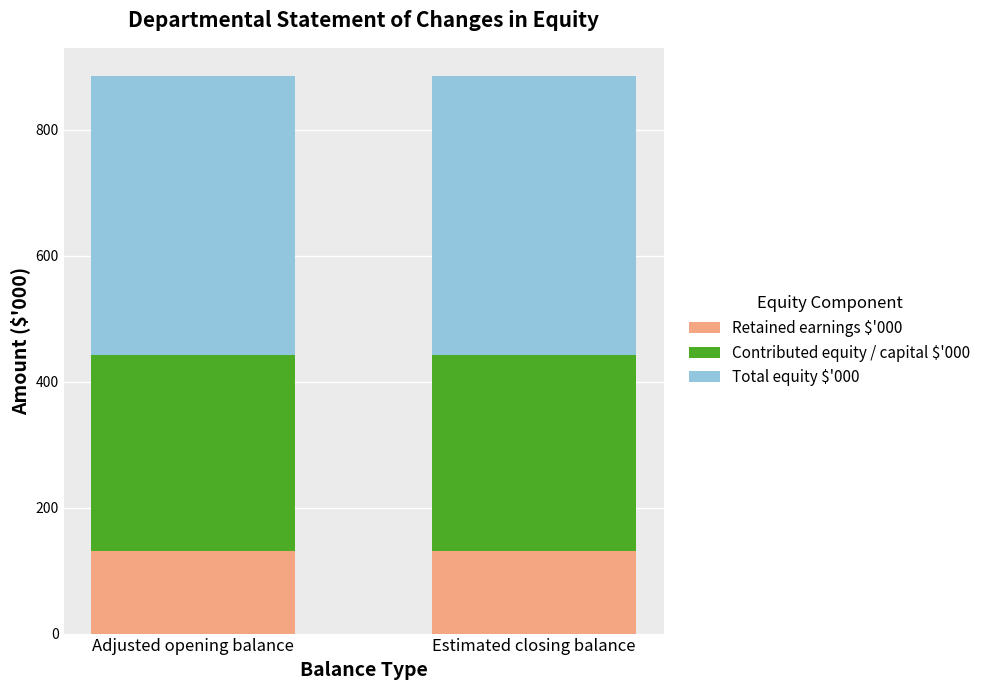

What is the total value across all series at Adjusted opening balance?

886